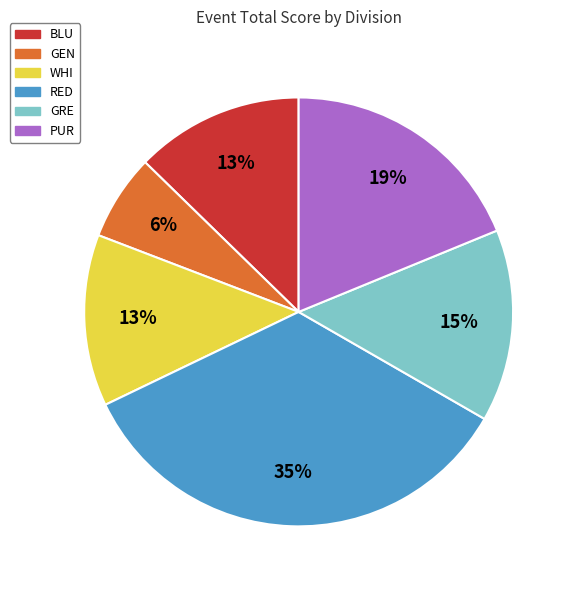

Is there a majority slice in this chart?

No